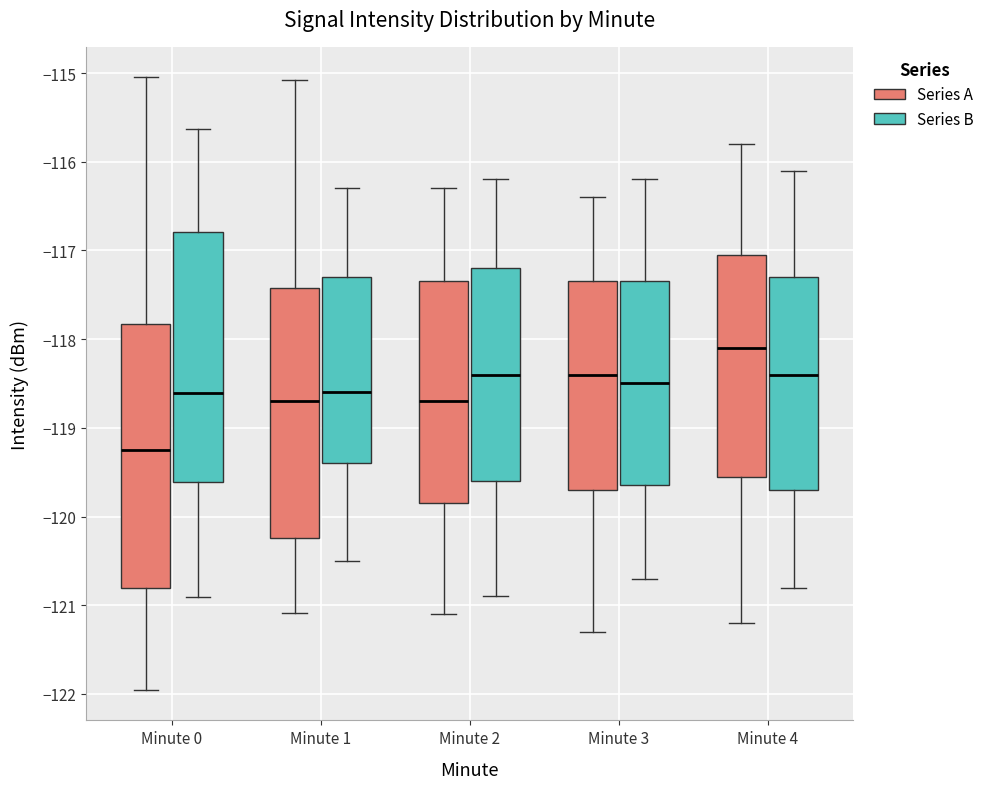

Which box has the lowest median line?

Minute 0 (Series A)